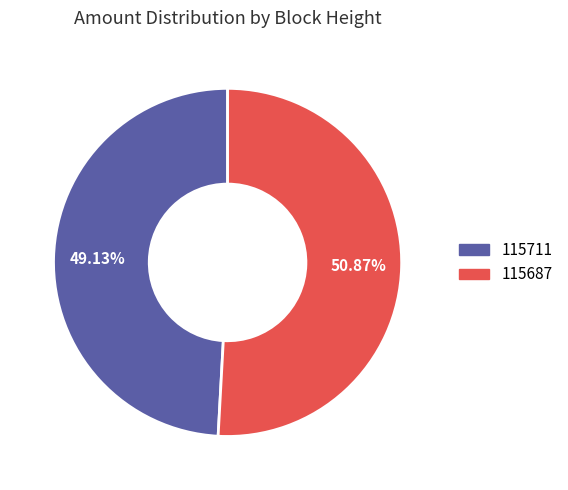

Which category has the smallest portion of the pie?

115711